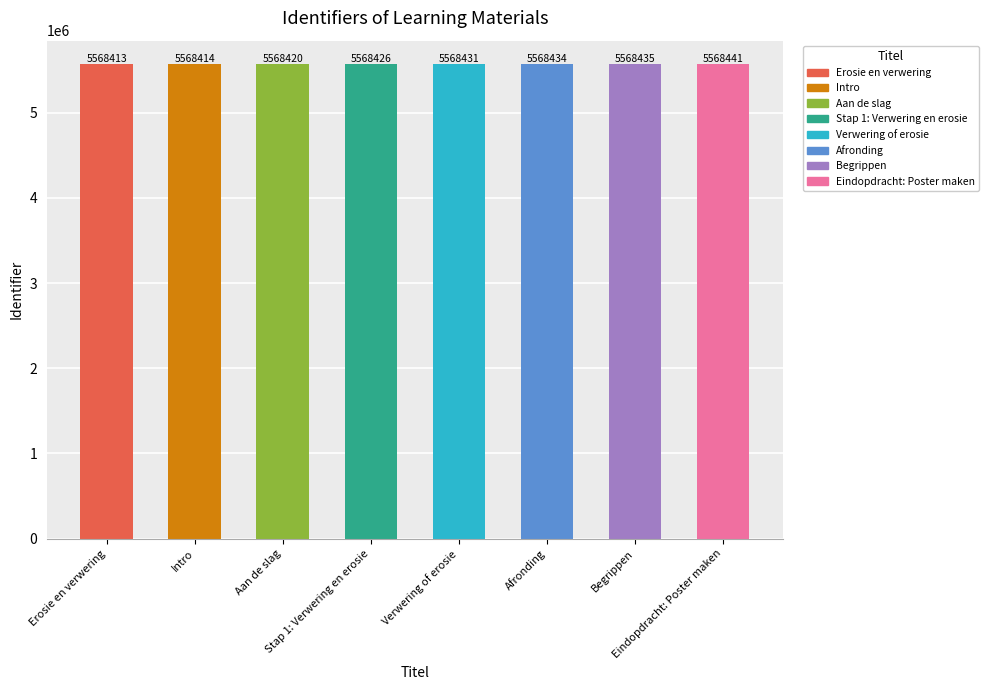

Is it true that the value at Verwering of erosie is 5568431?

True